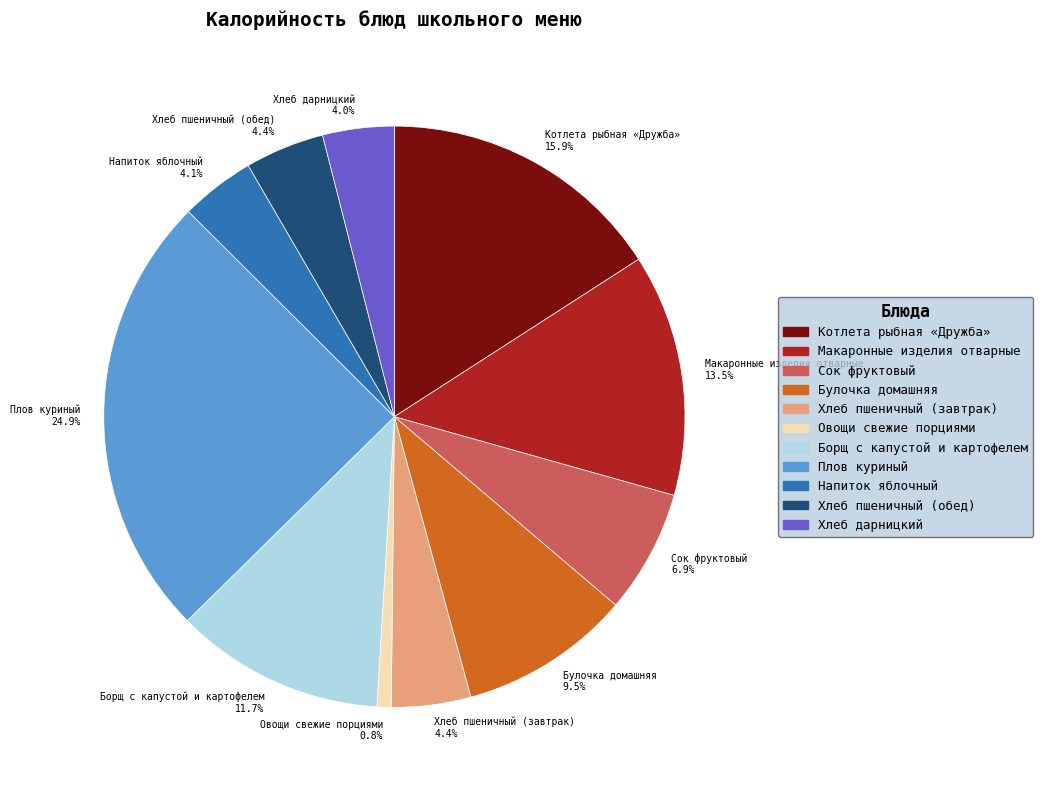

Combined, what portion of the pie is Хлеб дарницкий 4.0% and Хлеб пшеничный (обед) 4.4%?

8.4%